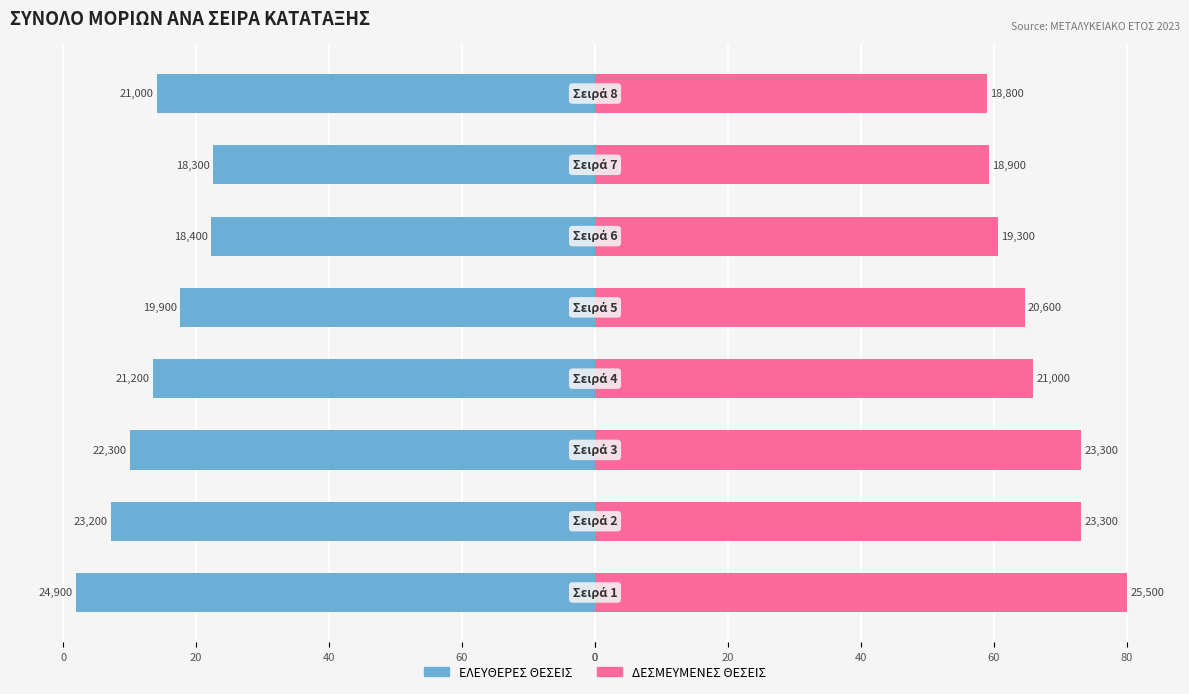

Which has a higher value, 40 or 60?

40